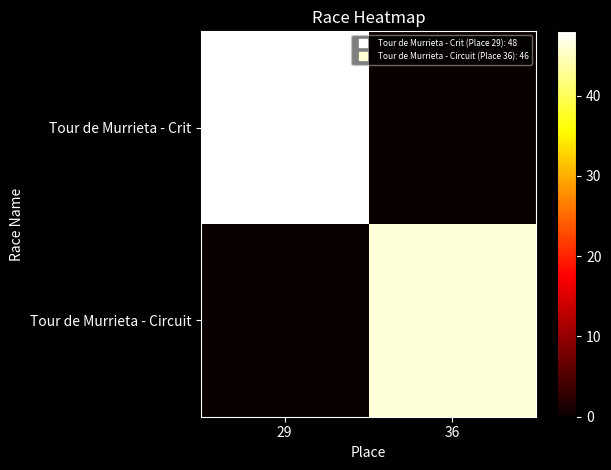

Reading left to right, what are all the values shown in this chart?

Tour de Murrieta - Crit: 29=48	36=0
Tour de Murrieta - Circuit: 29=0	36=46